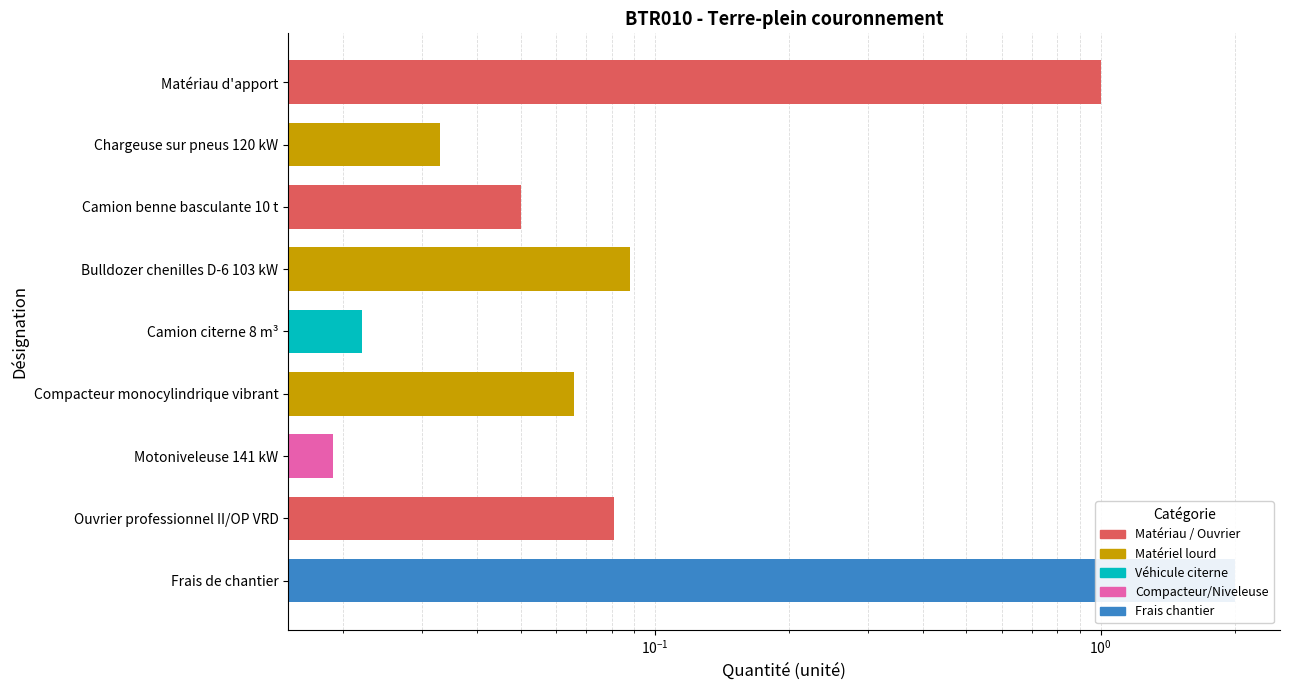

What is the average value?

0.4